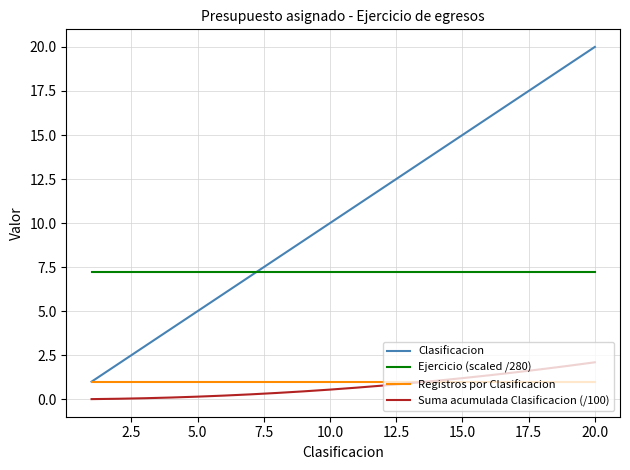

True or false: Clasificacion and Suma acumulada Clasificacion (/100) intersect in this chart.

False